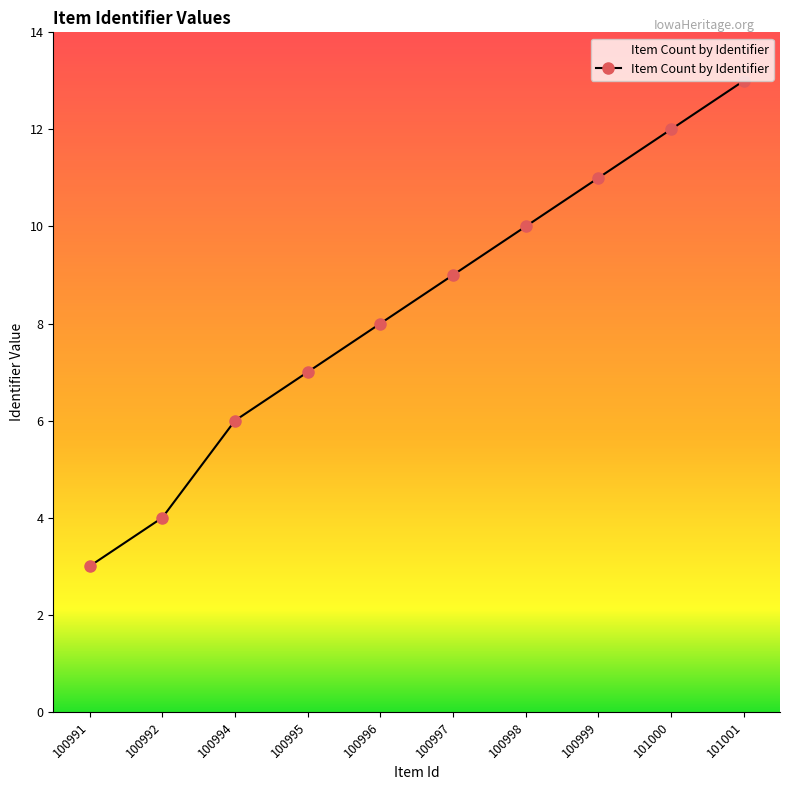

Read the value at 100994.

6